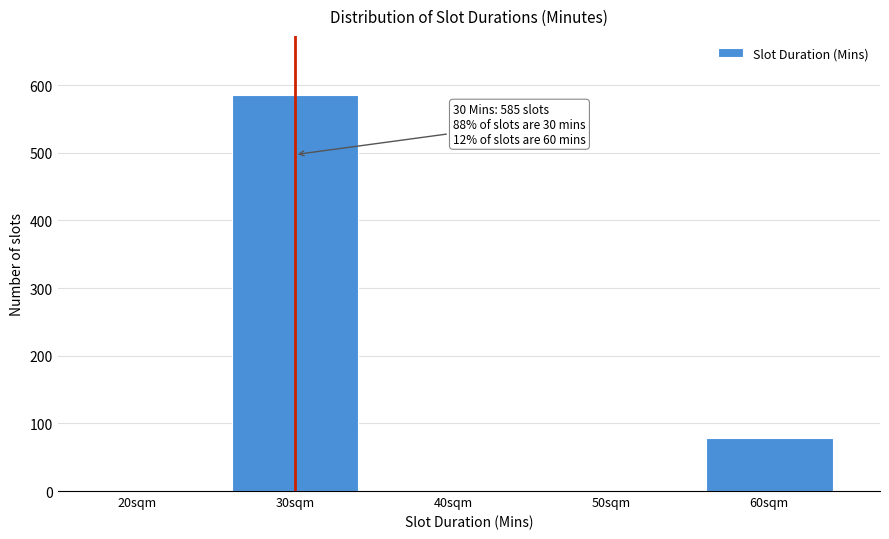

Reading left to right, transcribe all the data shown in this chart.

20sqm=0	30sqm=585	40sqm=0	50sqm=0	60sqm=79